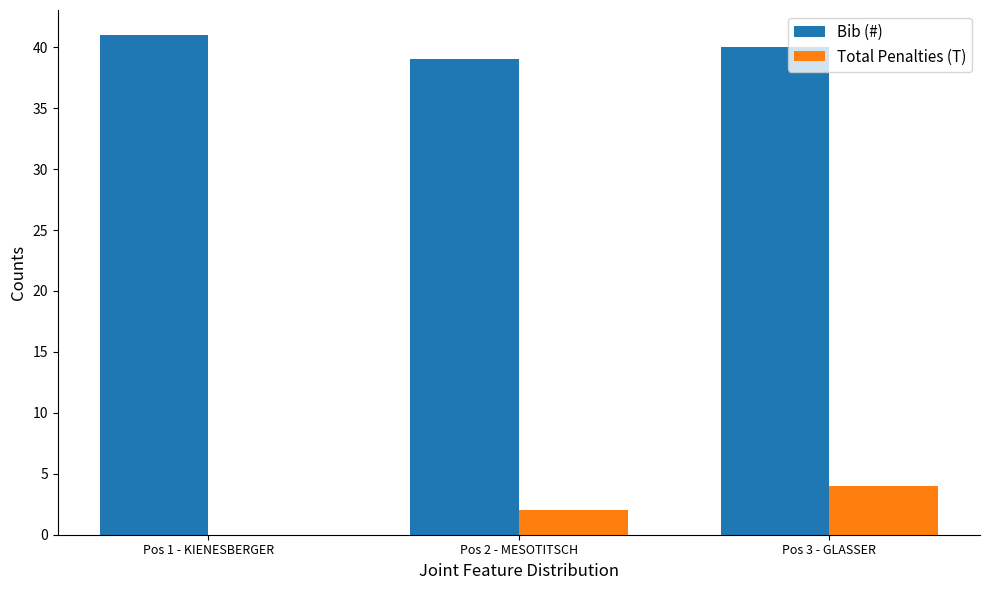

What is the sum of all Bib (#) values?

120